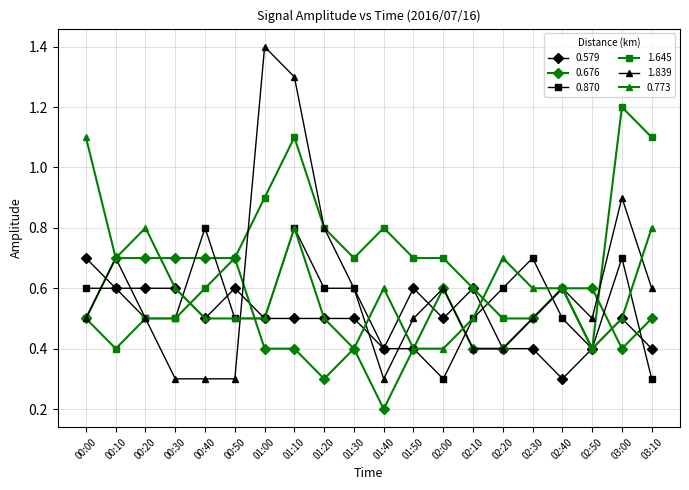

Reading right to left, transcribe all the data shown in this chart.

0.579: 0.4	0.5	0.4	0.3	0.4	0.4	0.6	0.5	0.6	0.4	0.5	0.5	0.5	0.5	0.6	0.5	0.6	0.6	0.6	0.7
0.676: 0.5	0.4	0.6	0.6	0.5	0.4	0.4	0.6	0.4	0.2	0.4	0.3	0.4	0.4	0.7	0.7	0.7	0.7	0.7	0.5
0.870: 0.3	0.7	0.4	0.5	0.7	0.6	0.5	0.3	0.4	0.4	0.6	0.6	0.8	0.5	0.5	0.8	0.5	0.5	0.6	0.6
1.645: 1.1	1.2	0.4	0.6	0.5	0.5	0.6	0.7	0.7	0.8	0.7	0.8	1.1	0.9	0.7	0.6	0.5	0.5	0.4	0.5
1.839: 0.6	0.9	0.5	0.6	0.5	0.4	0.4	0.6	0.5	0.3	0.6	0.8	1.3	1.4	0.3	0.3	0.3	0.5	0.7	0.5
0.773: 0.8	0.5	0.4	0.6	0.6	0.7	0.5	0.4	0.4	0.6	0.4	0.5	0.8	0.5	0.5	0.5	0.6	0.8	0.7	1.1